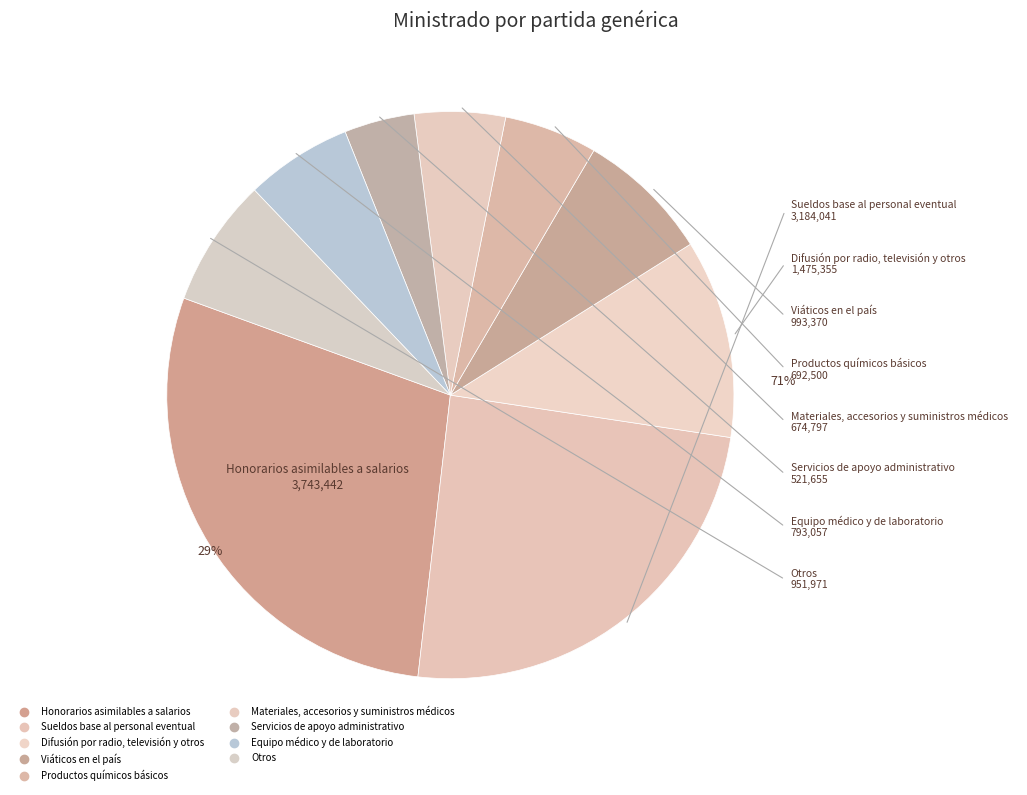

How much of the chart is everything except Servicios de apoyo administrativo?

96.0%